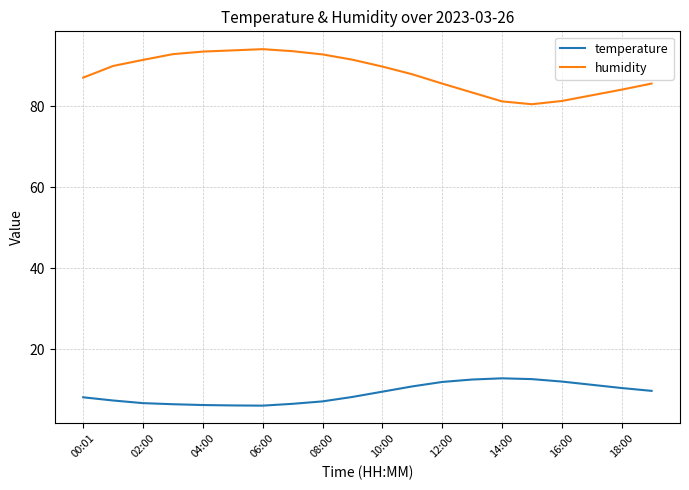

Which series has the largest total across all categories?

humidity